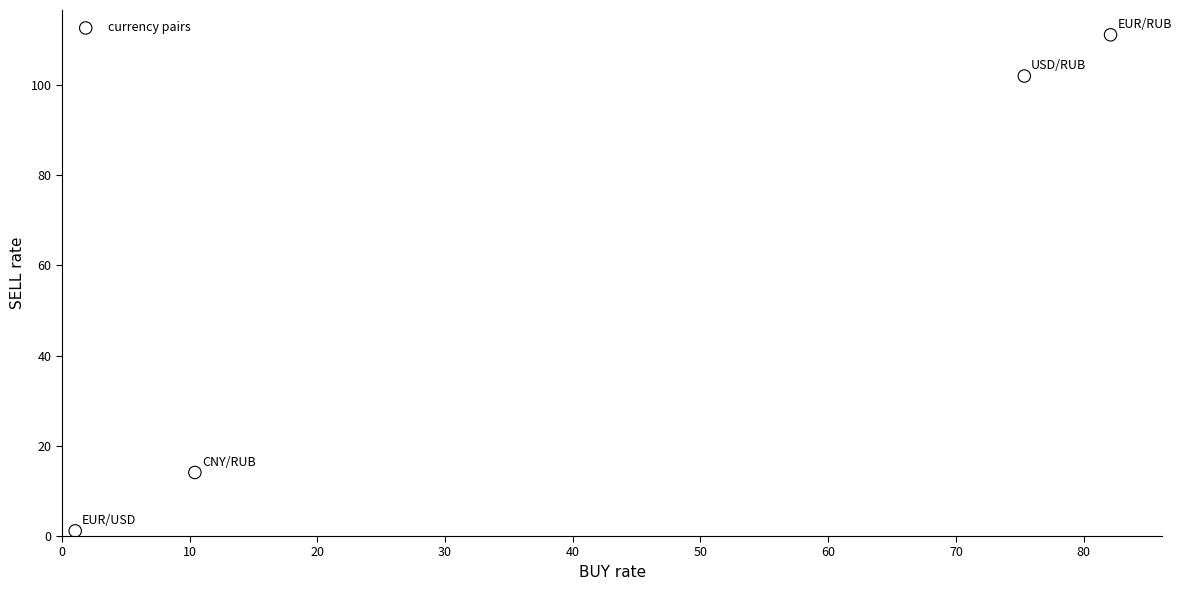

What is the range of X values (max minus min)?

81.1